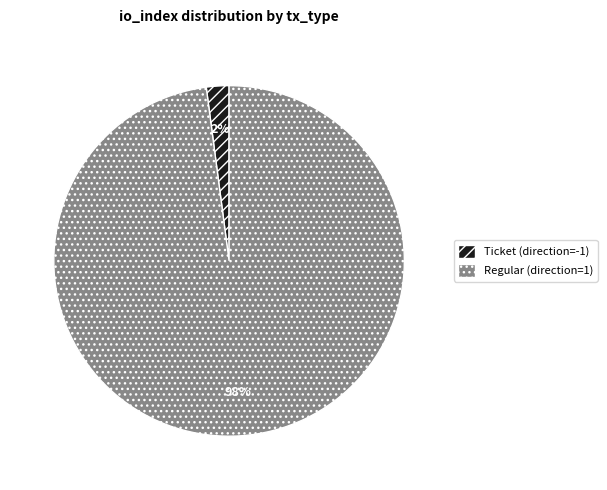

Is there a majority slice in this chart?

Yes